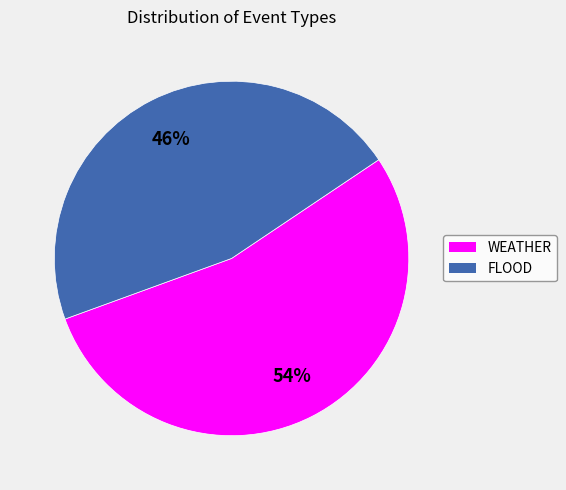

Which slice is the largest?

WEATHER